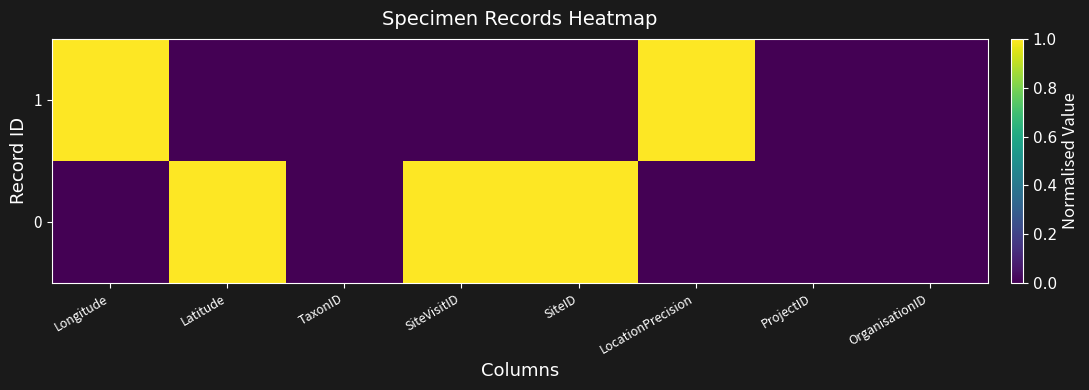

Reading left to right, what are all the values shown in this chart?

0: Longitude=0	Latitude=1	TaxonID=0	SiteVisitID=1	SiteID=1	LocationPrecision=0	ProjectID=0	OrganisationID=0
1: Longitude=1	Latitude=0	TaxonID=0	SiteVisitID=0	SiteID=0	LocationPrecision=1	ProjectID=0	OrganisationID=0